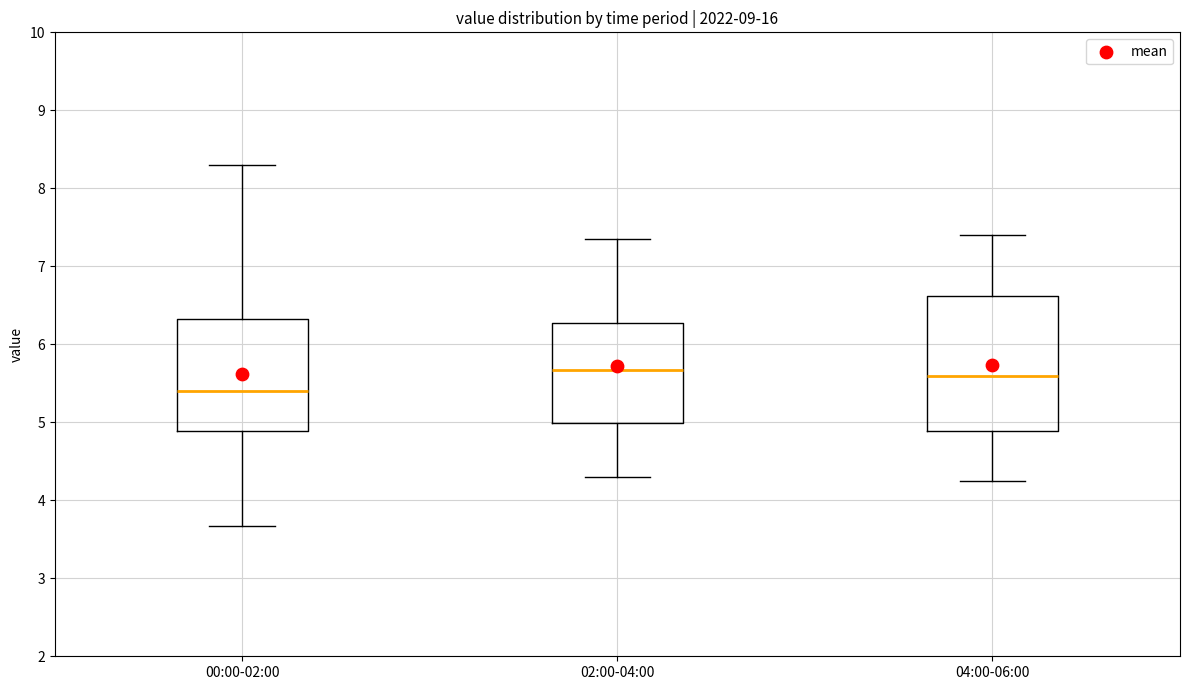

Which box has the lowest median line?

00:00-02:00